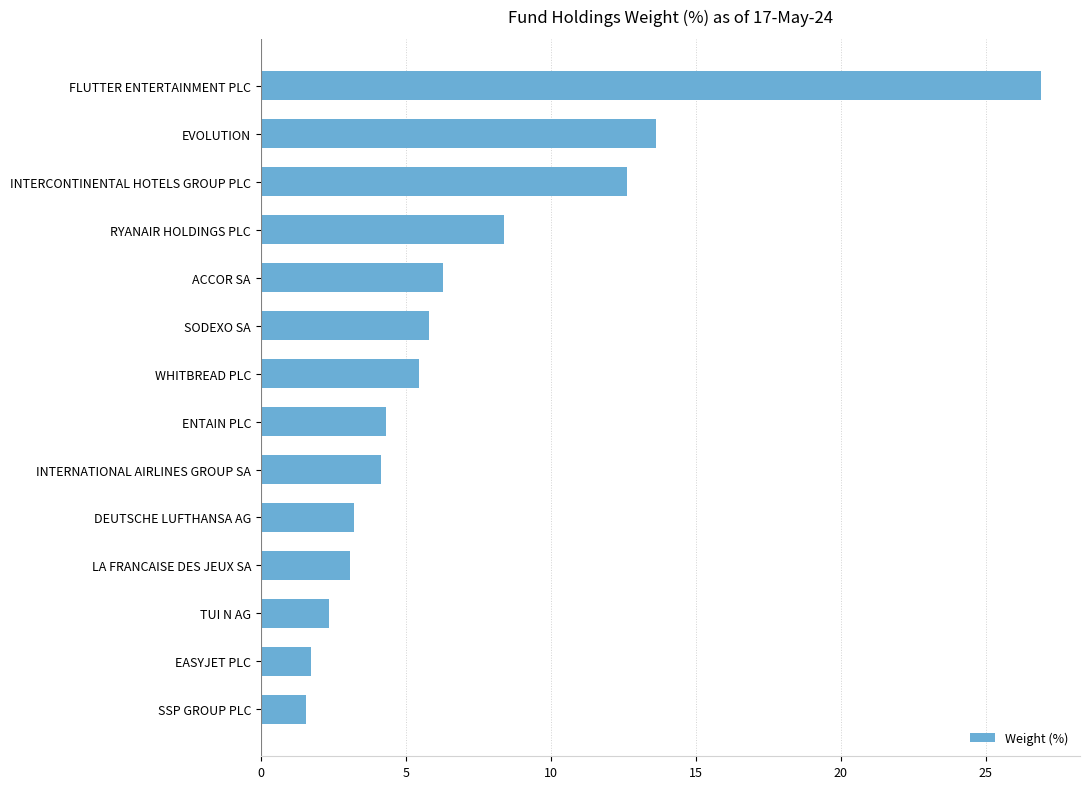

Approximately how many times larger is the value at FLUTTER ENTERTAINMENT PLC compared to SSP GROUP PLC?

17.4